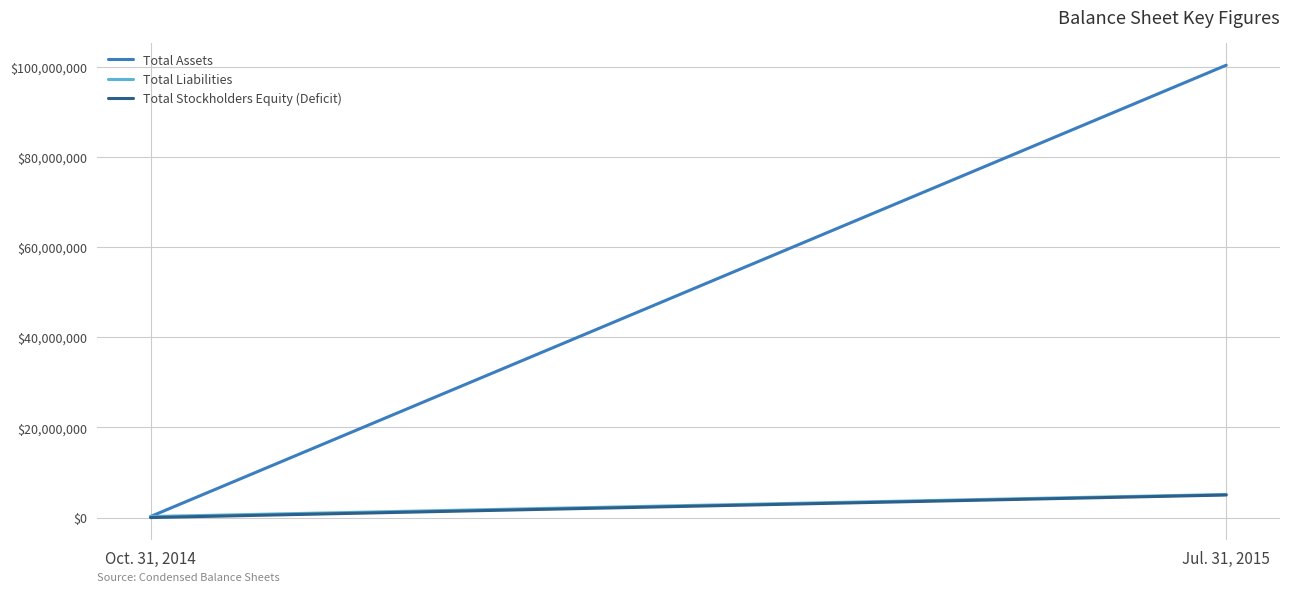

The Total Stockholders Equity (Deficit) series shows -3589 at Oct. 31, 2014. True or false?

True